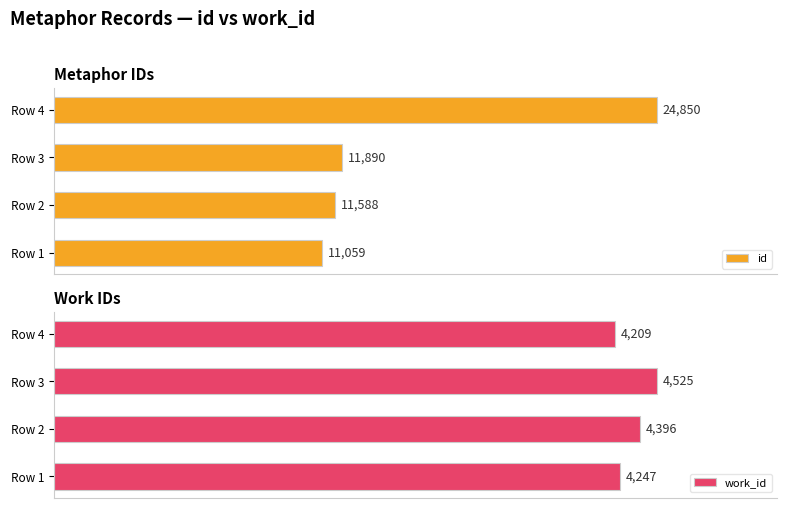

Between Row 3 and Row 2, which is larger?

Row 3